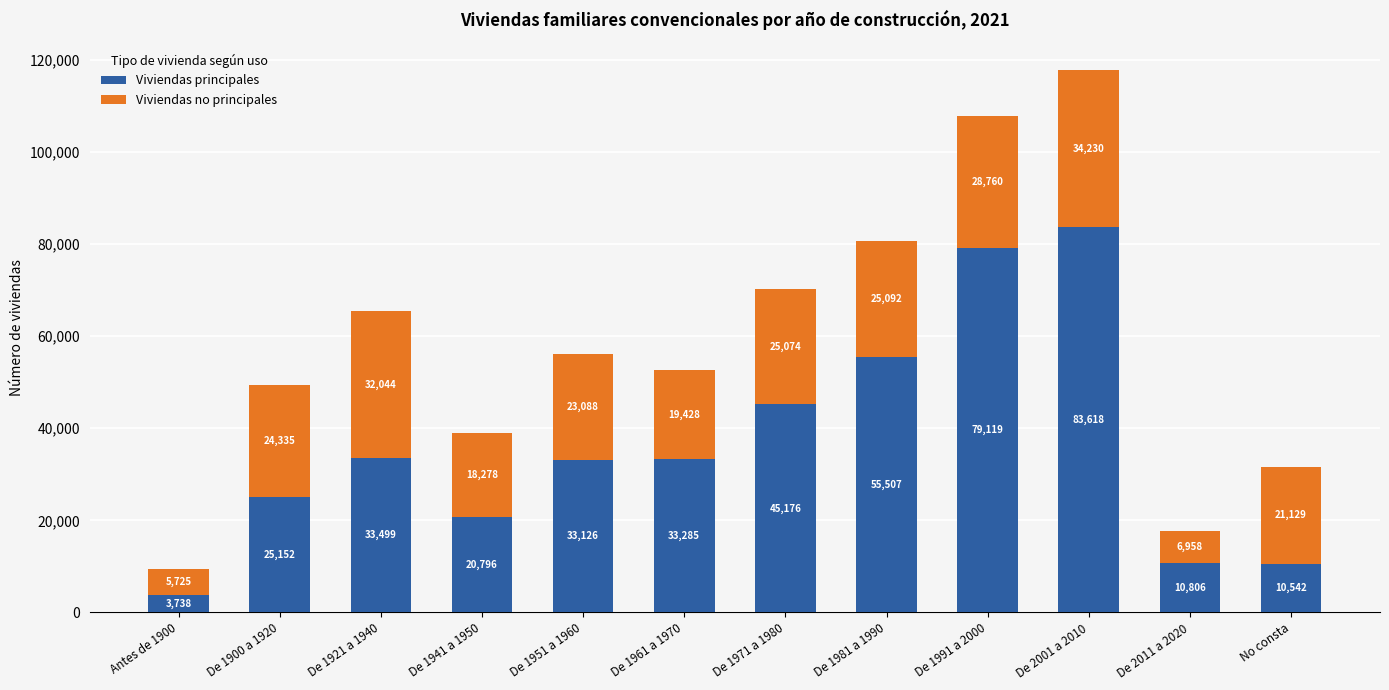

True or false: Viviendas principales has a value of 141499 at De 2001 a 2010.

False